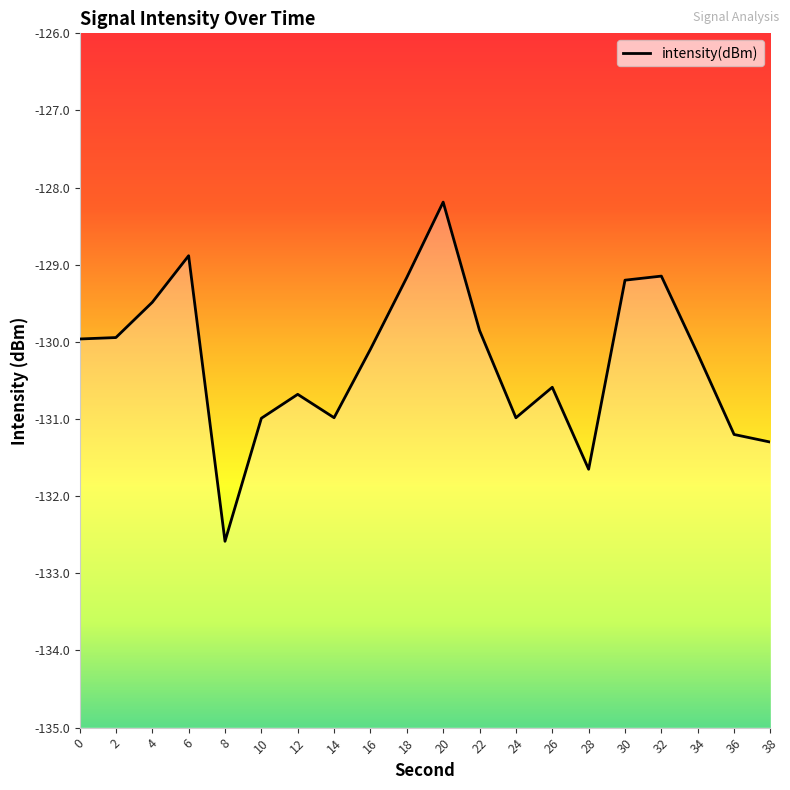

Reading left to right, what are all the values shown in this chart?

0=-130.0	2=-129.9	4=-129.5	6=-128.9	8=-132.6	10=-131.0	12=-130.7	14=-131.0	16=-130.1	18=-129.2	20=-128.2	22=-129.9	24=-131.0	26=-130.6	28=-131.7	30=-129.2	32=-129.1	34=-130.2	36=-131.2	38=-131.3